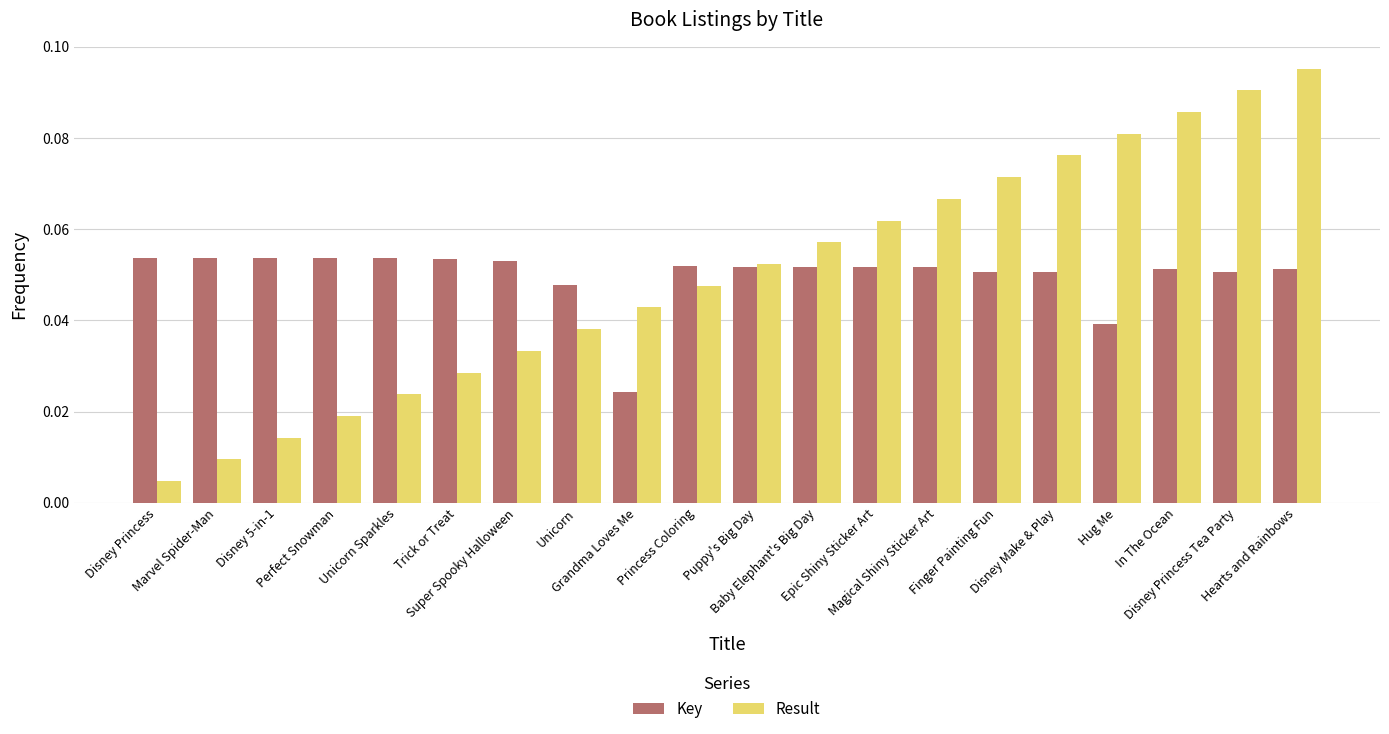

At which category is the sum across all series the highest?

Hearts and Rainbows